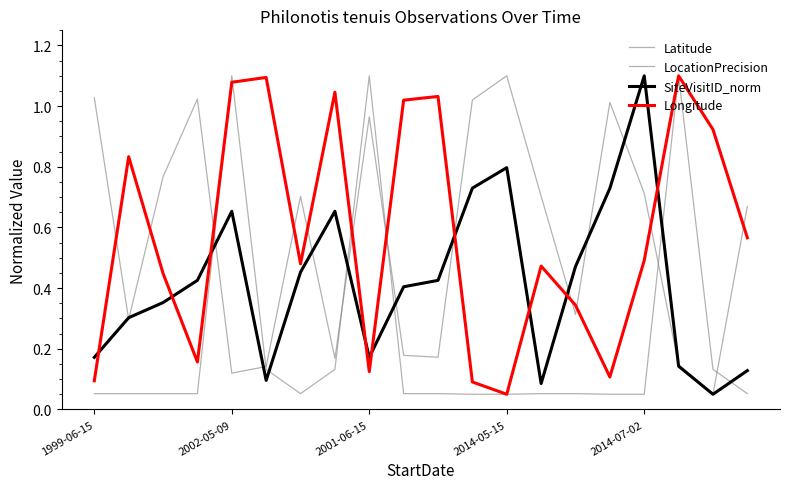

Does the chart have visible grid lines?

No